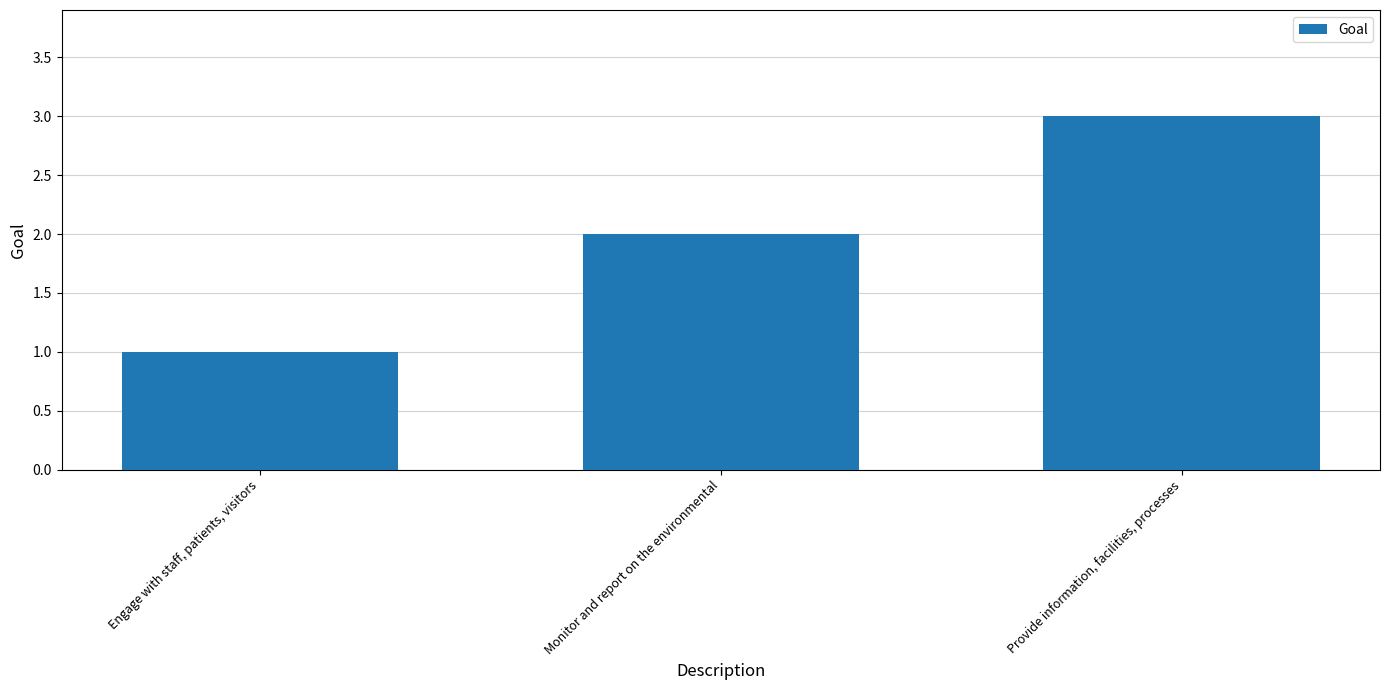

Reading left to right, transcribe all the data shown in this chart.

1	2	3